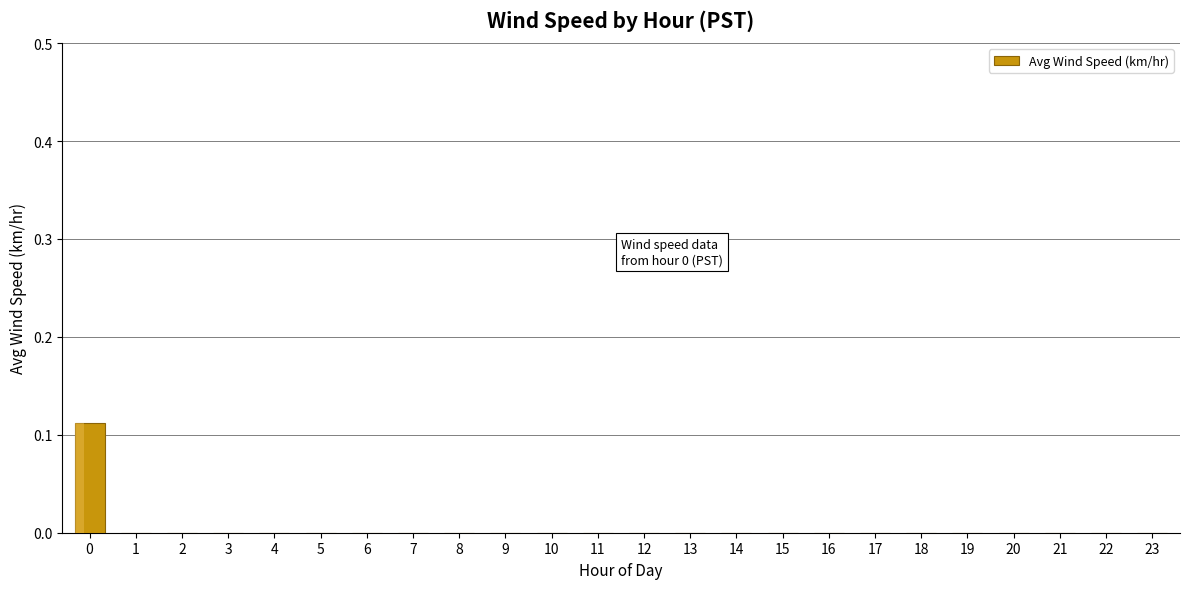

Count the number of categories in the chart.

24